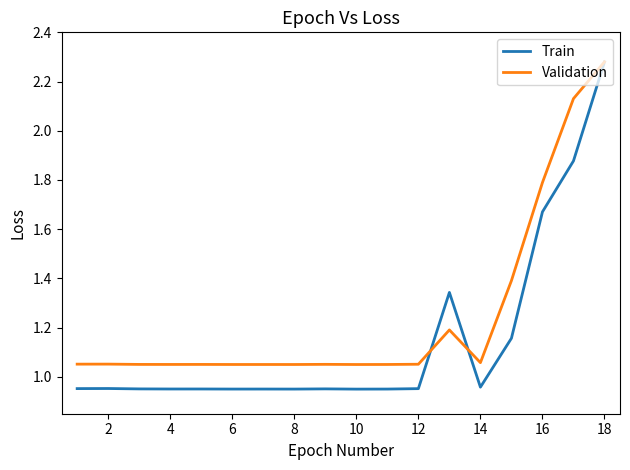

Rank the series by their average value, from lowest to highest.

Train, Validation